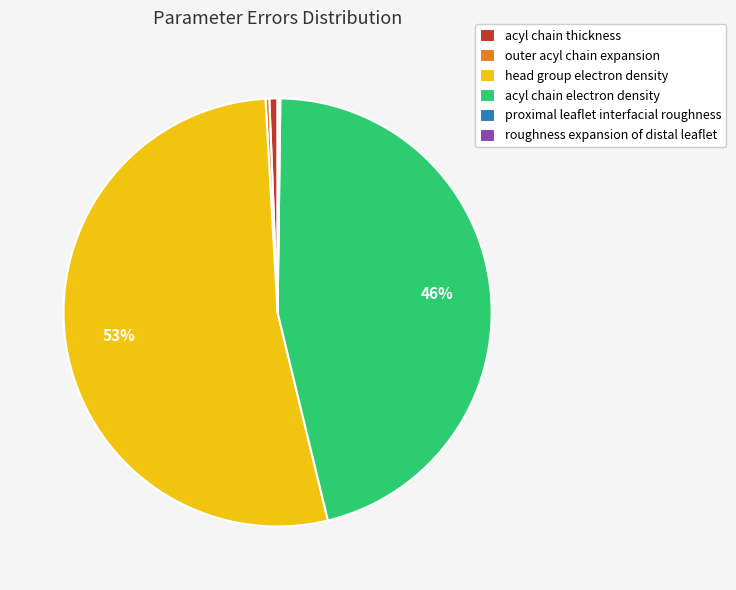

The acyl chain thickness slice represents 1% of the pie. True or false?

True